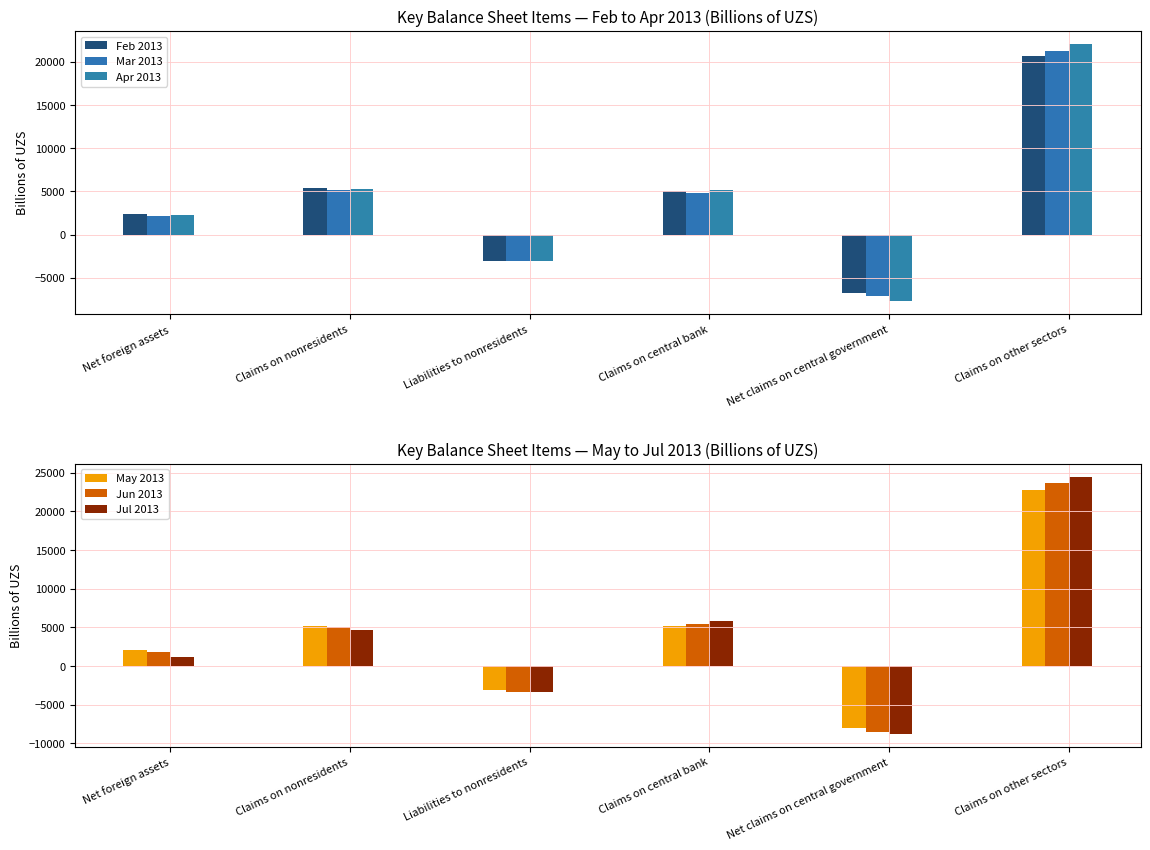

What is the sum of the Jun 2013 values at Claims on nonresidents and Net foreign assets?

6850.4